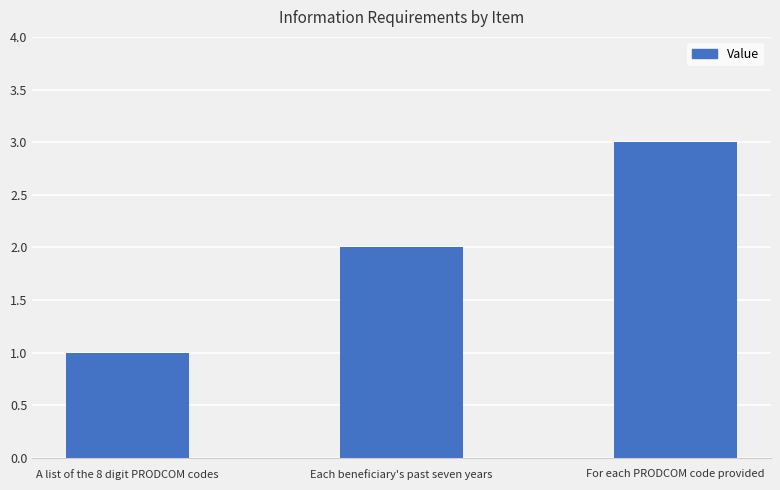

Where is the data nearest to the value 2?

Each beneficiary's past seven years